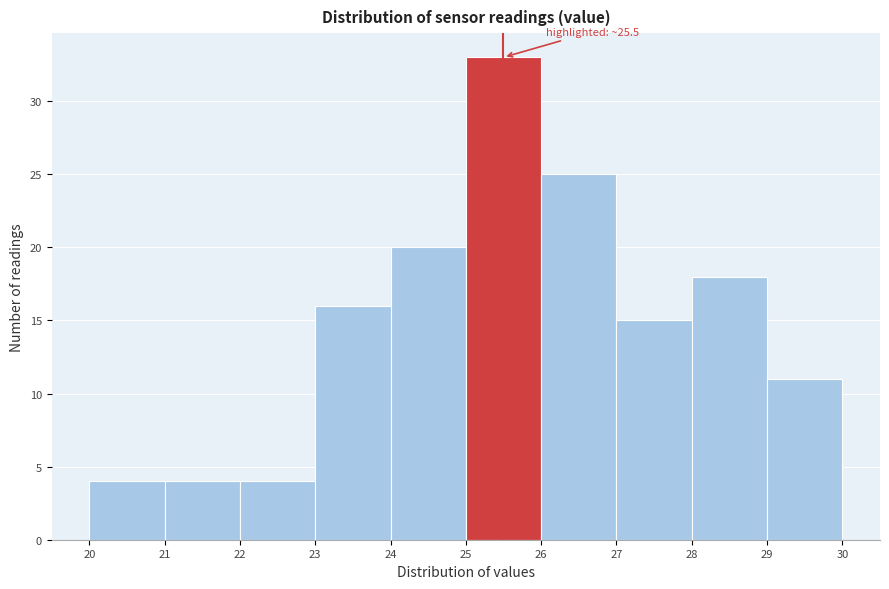

Which range on the x-axis has the tallest bar?

25 to 26